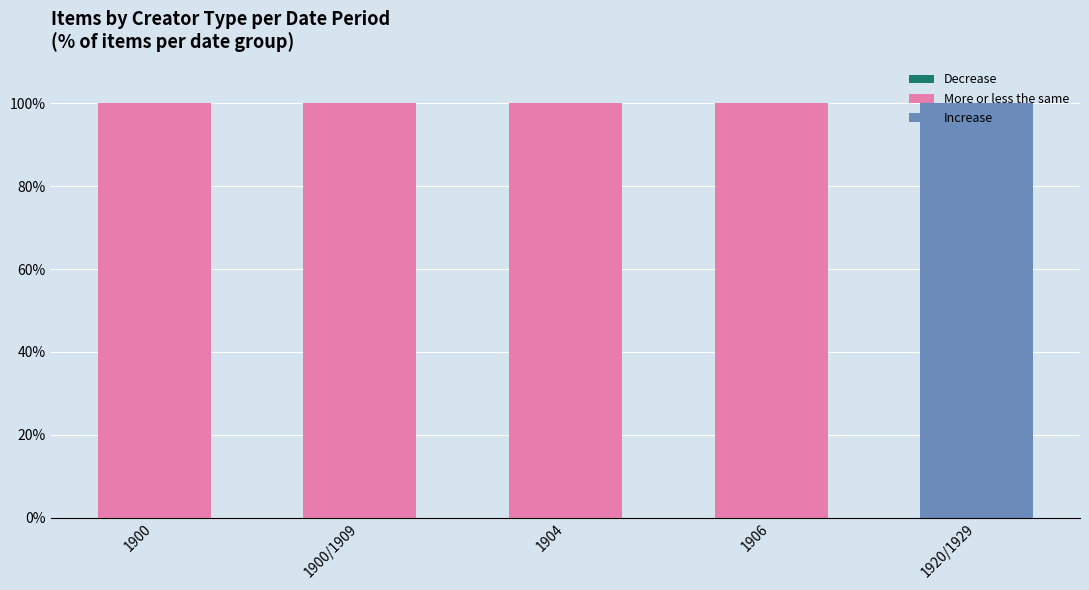

True or false: Increase has a value of 100 at 1920/1929.

True